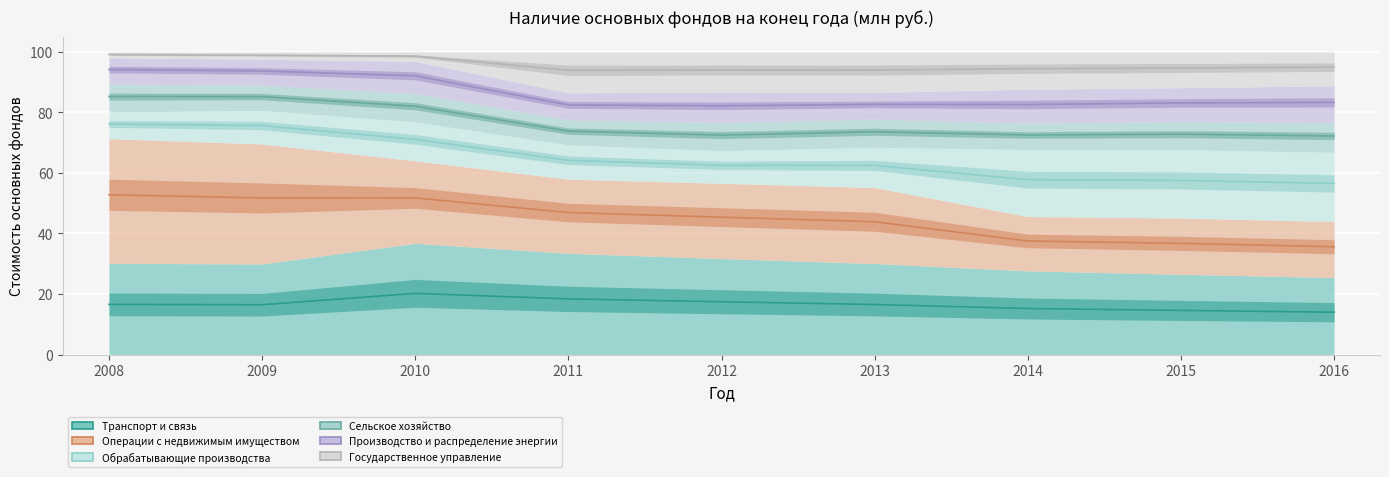

Is the value of Транспорт и связь at 2011 greater than the value of Производство и распределение энергии at 2009?

No